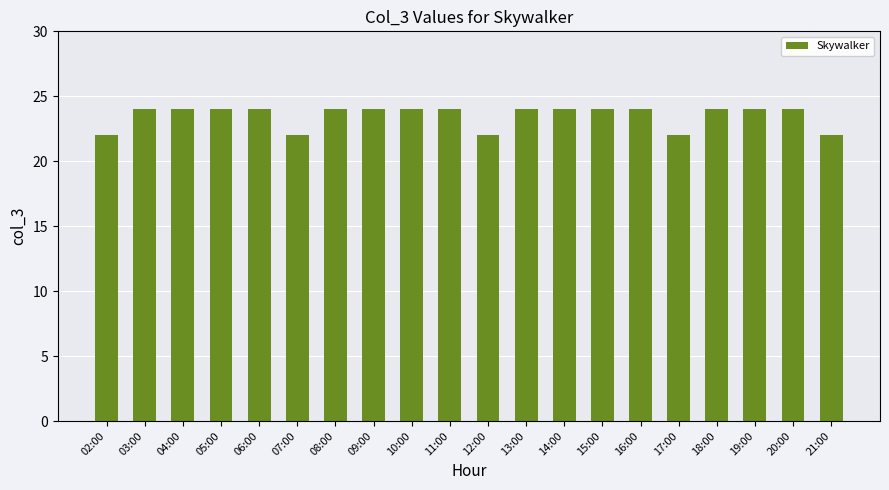

Is it true that the value at 15:00 is 24?

True